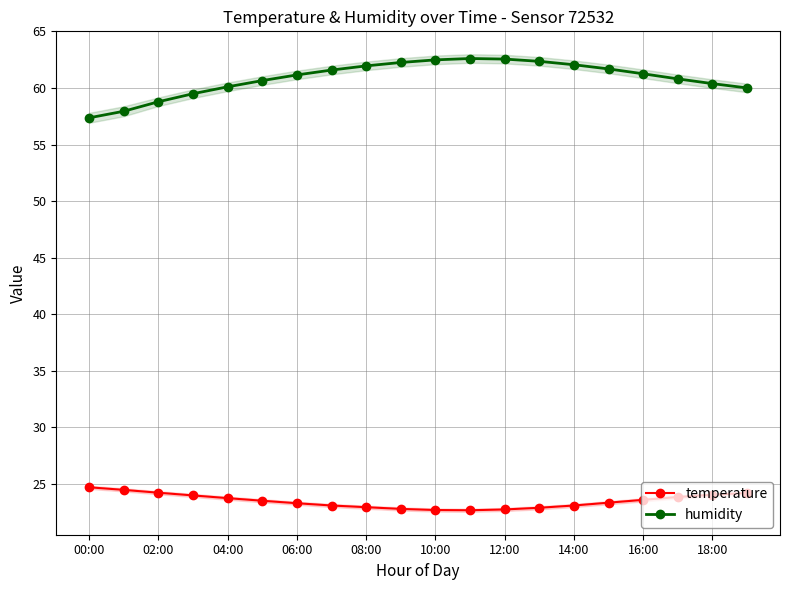

True or false: humidity has a value of 105.3 at 06:00.

False